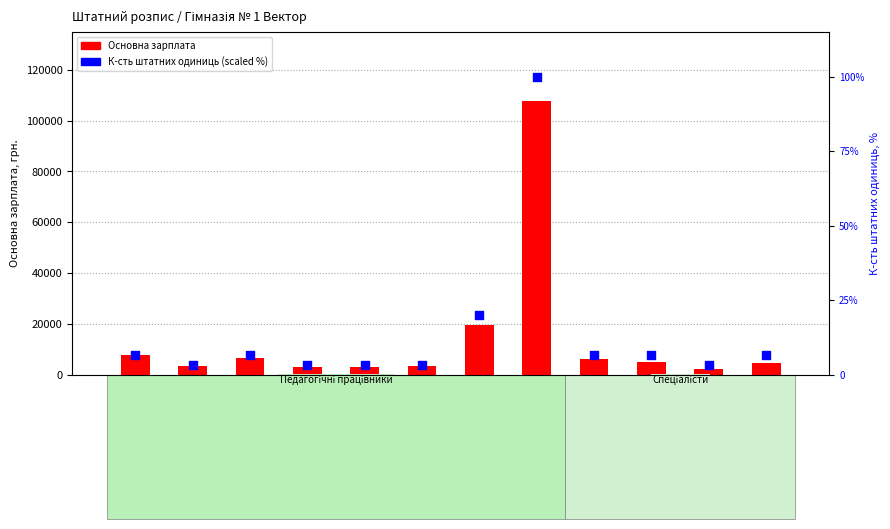

Which series has the largest total across all categories?

Основна зарплата